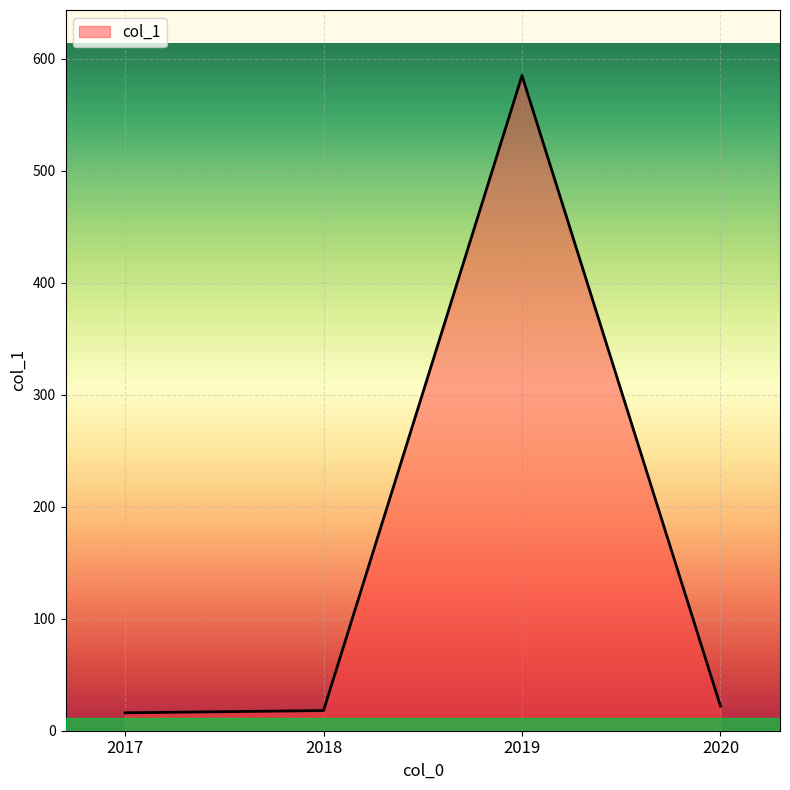

True or false: the data shows 585 at 2019.

True